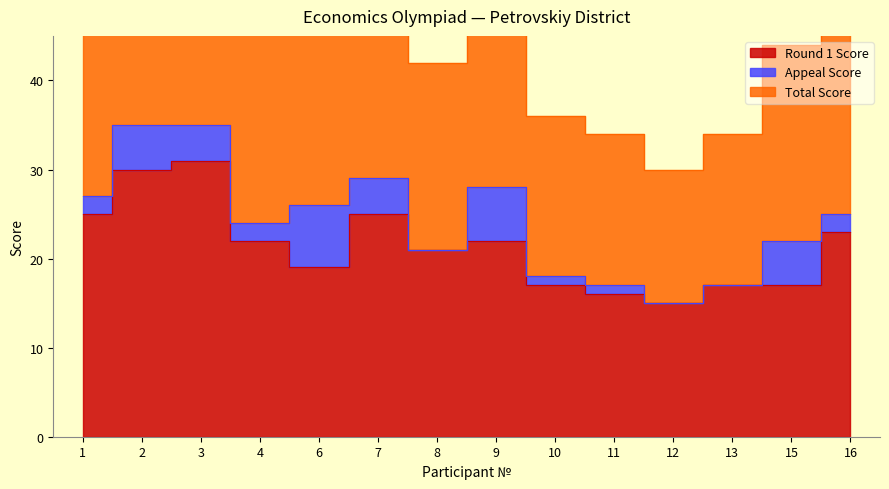

Where does the Round 1 Score series first go above 22?

1